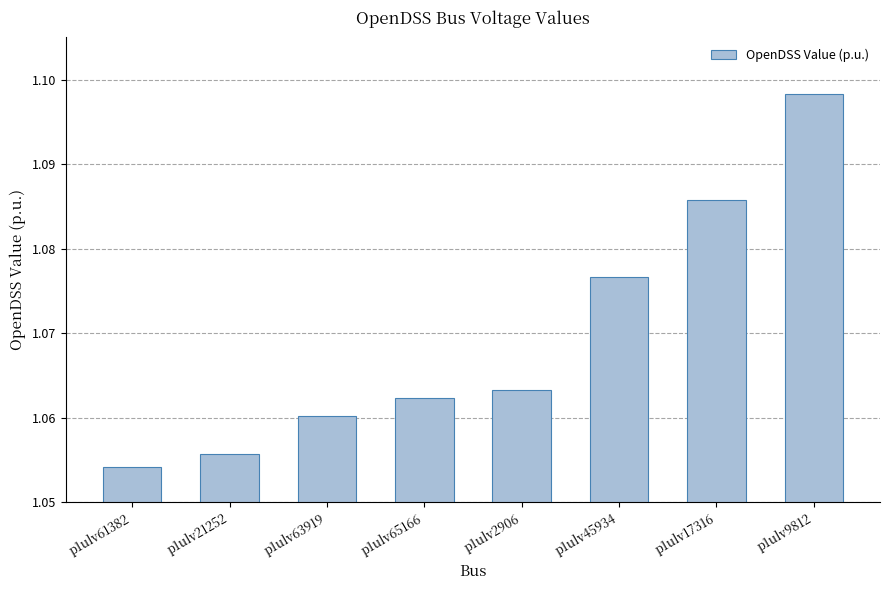

At which category does the chart reach its peak across all series?

p1ulv9812